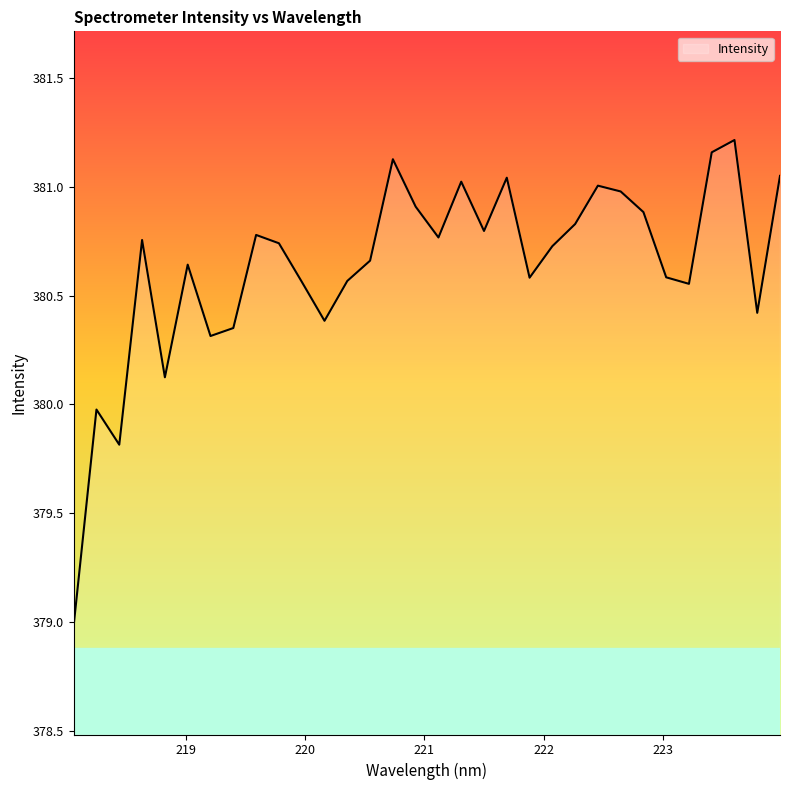

What is the minimum value shown in the chart?

379.0